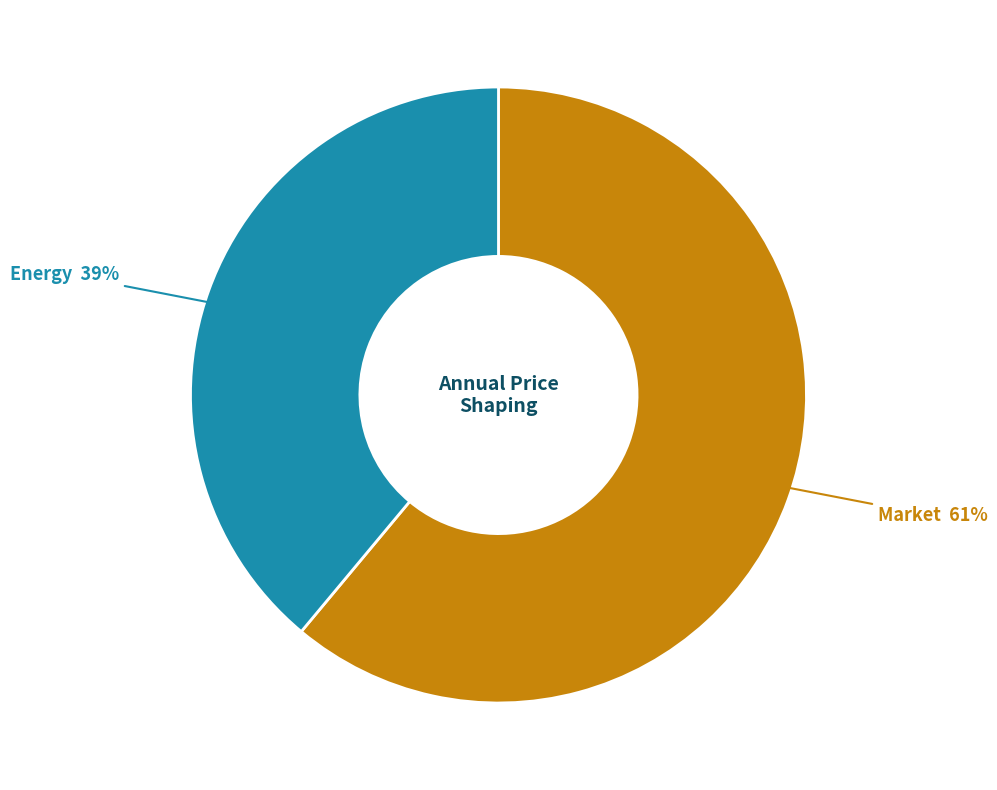

Does any single category account for the majority?

Yes